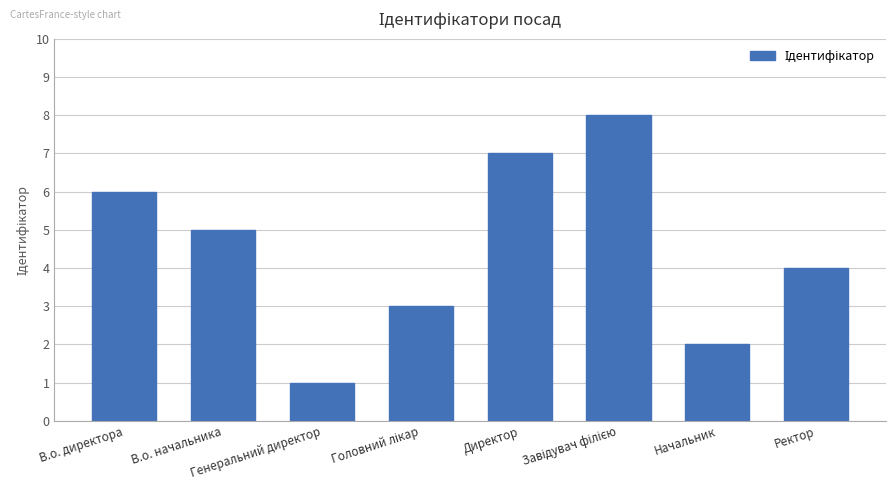

How many categories are shown in the chart?

8